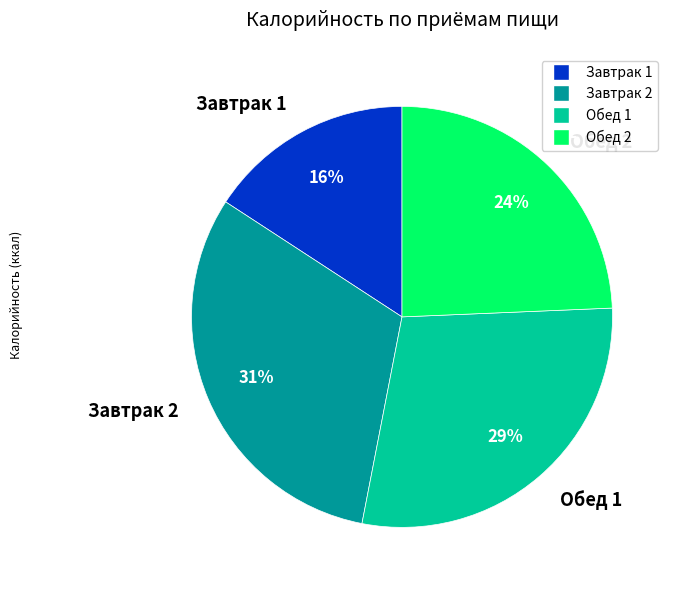

True or false: Завтрак 2 accounts for 31% of the total.

True